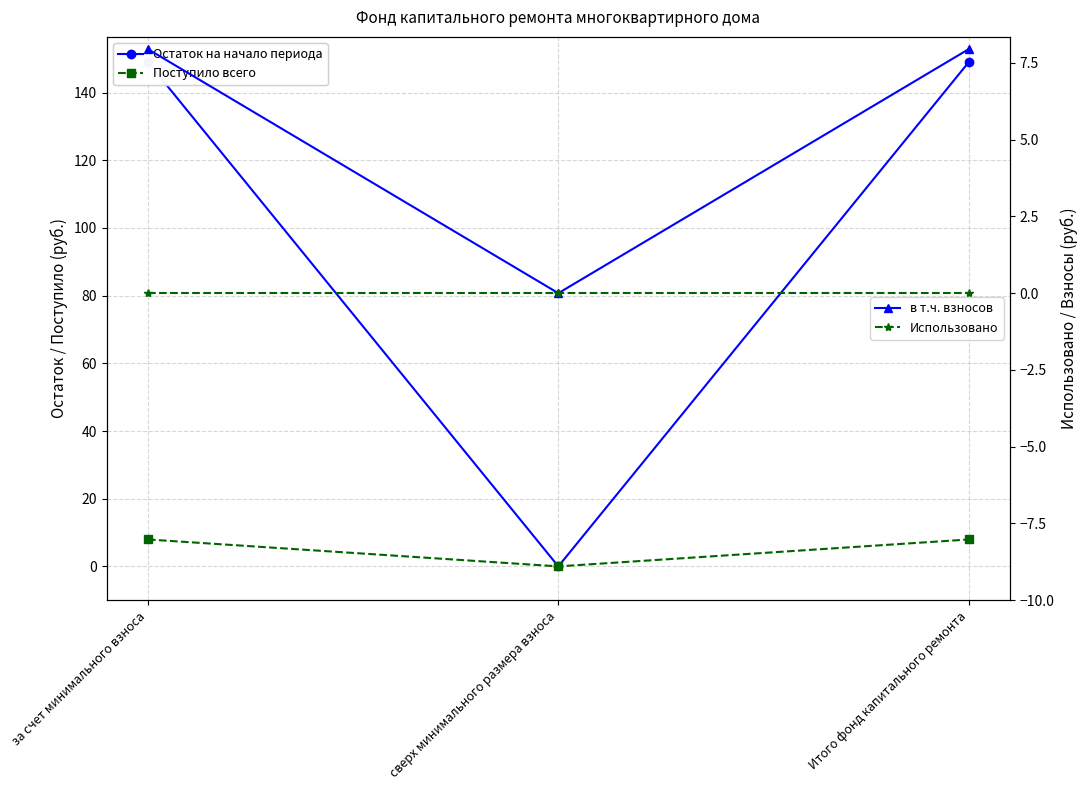

Where is Использовано nearest to the value 0?

за счет минимального взноса